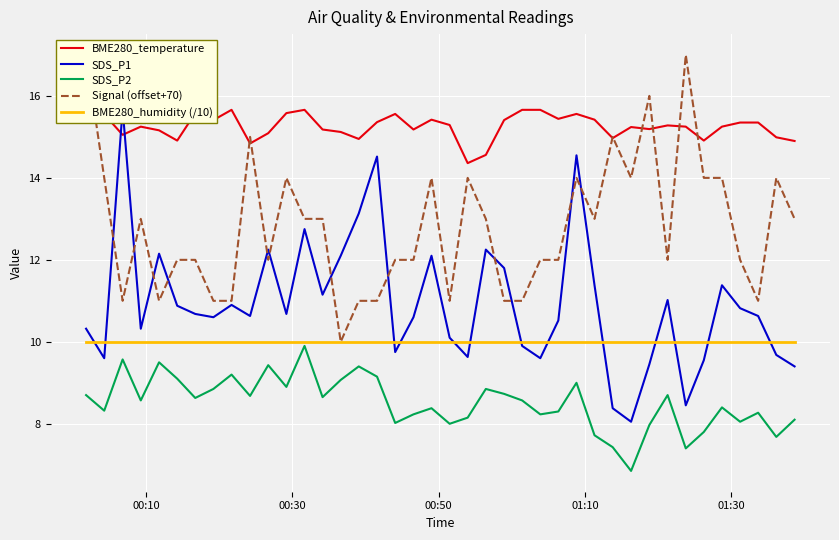

How many lines are shown in the chart?

5